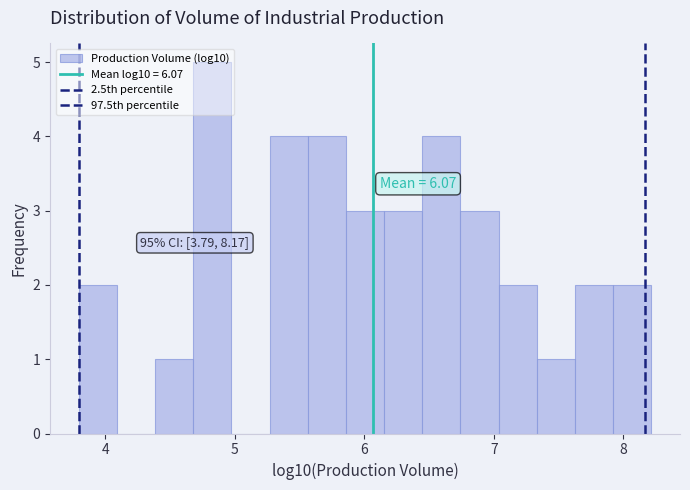

Around what value on the x-axis is the tallest bar? Give the approximate position of its centre, as read against the axis.

4.8